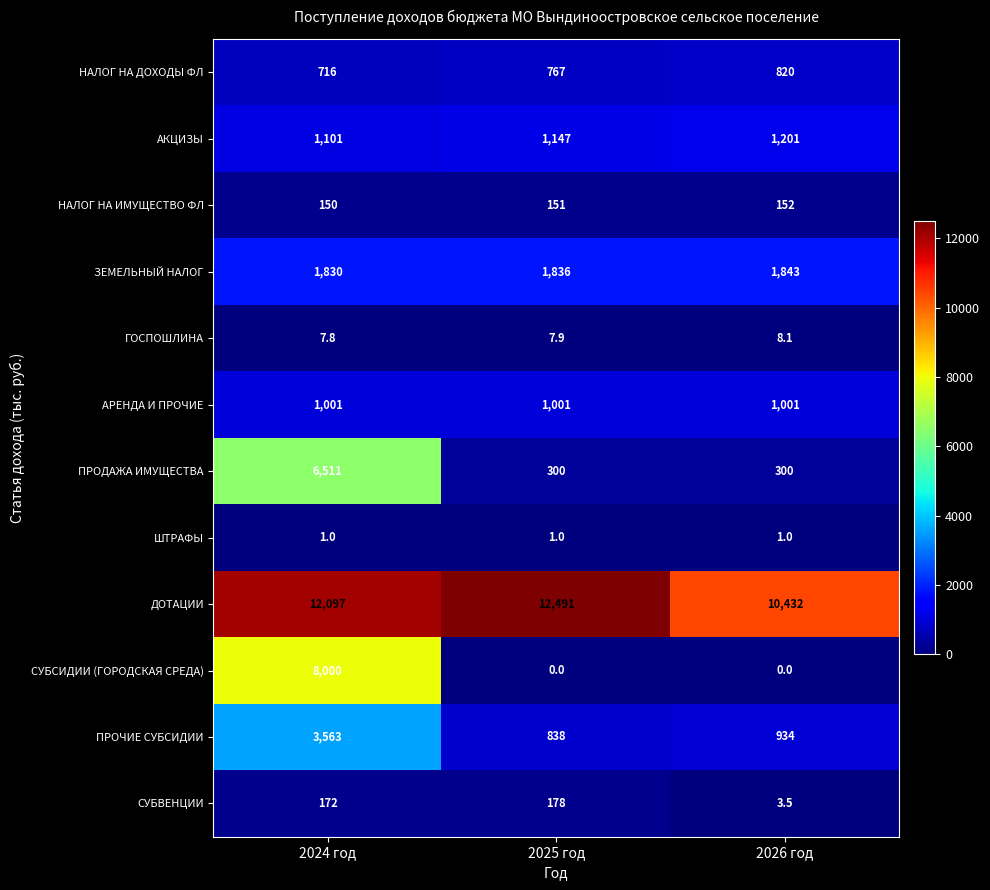

How many distinct data groups are displayed?

12